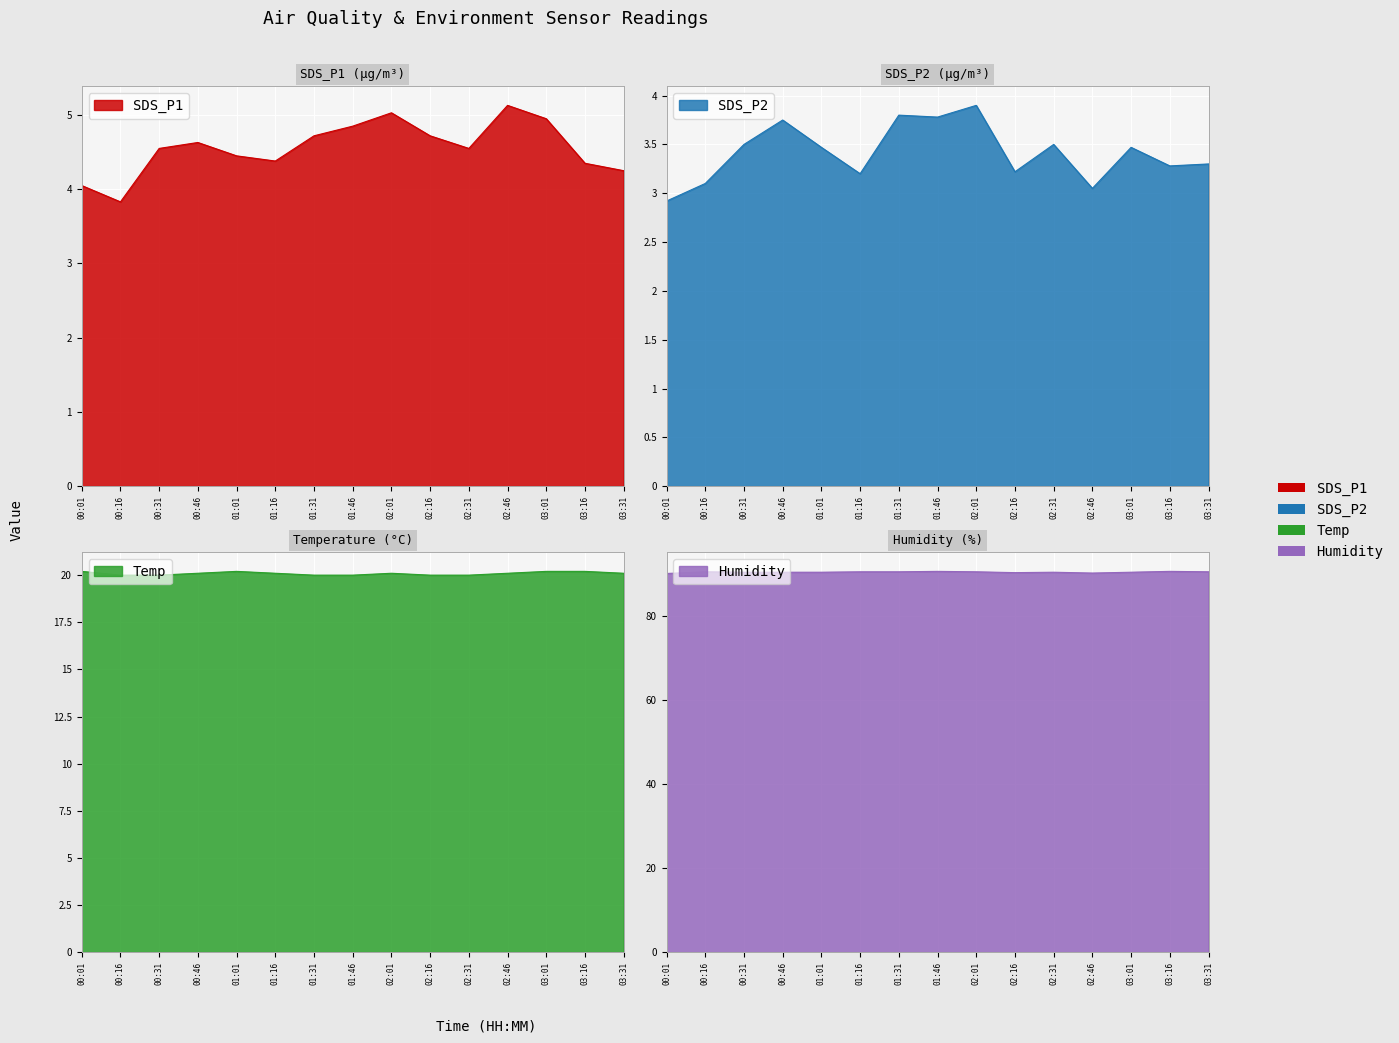

What position from the right is 01:16?

10